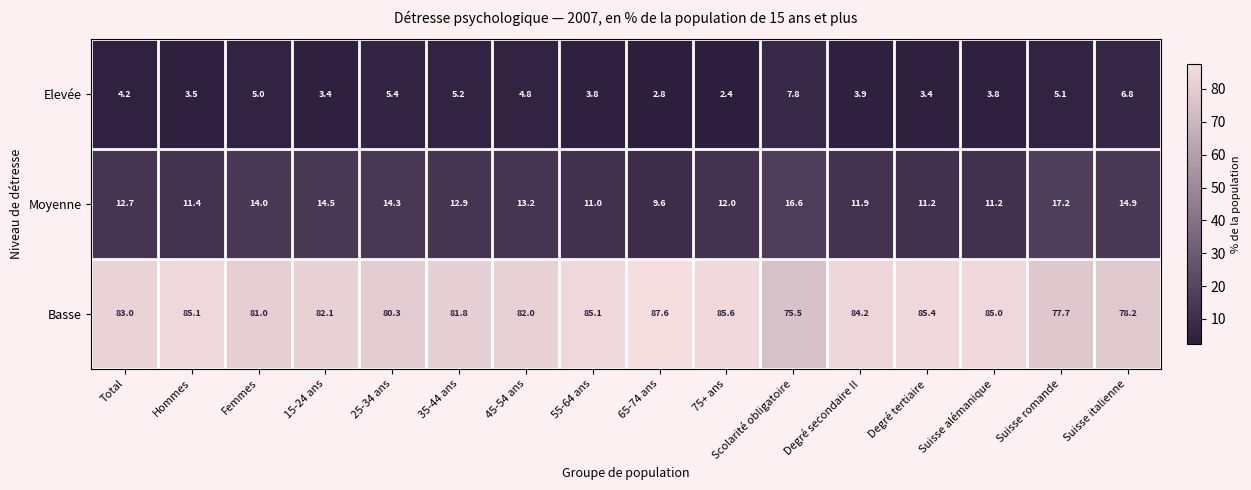

At how many categories does at least one series exceed 62?

16